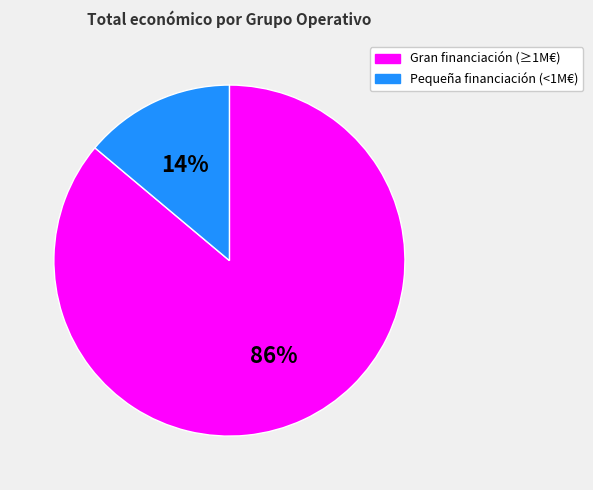

To the nearest percent, what is the difference between the largest and smallest slice percentages?

72%